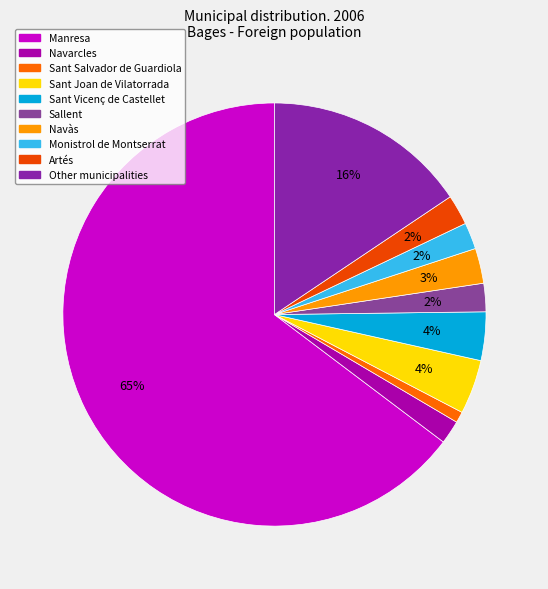

To the nearest percent, what is the combined percentage of Navàs and Manresa?

67%